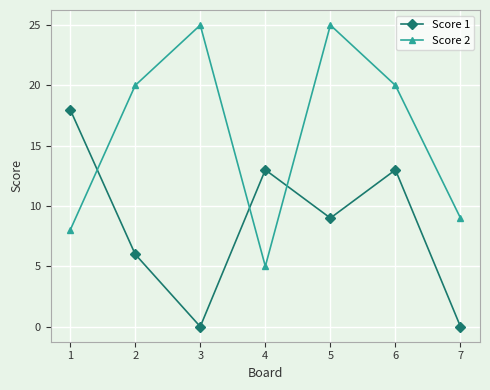

Which category has the lowest value in the Score 2 series?

4